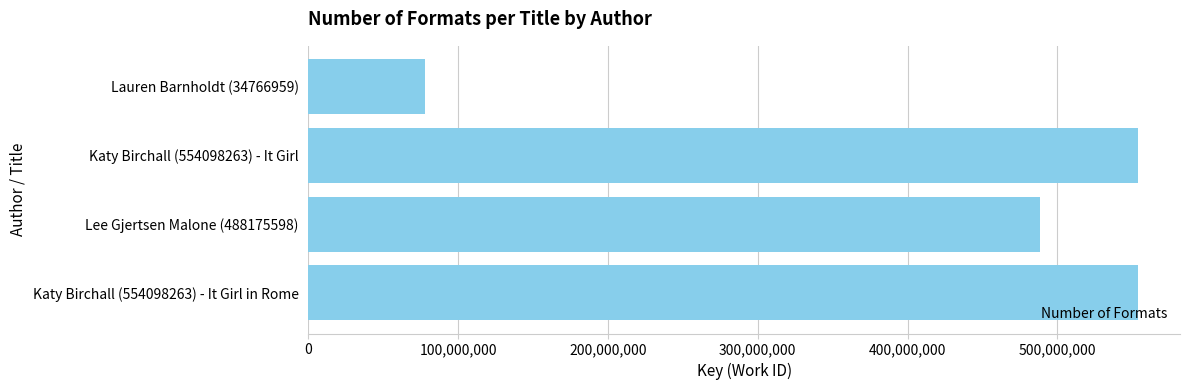

How many data points are less than 554098333?

2